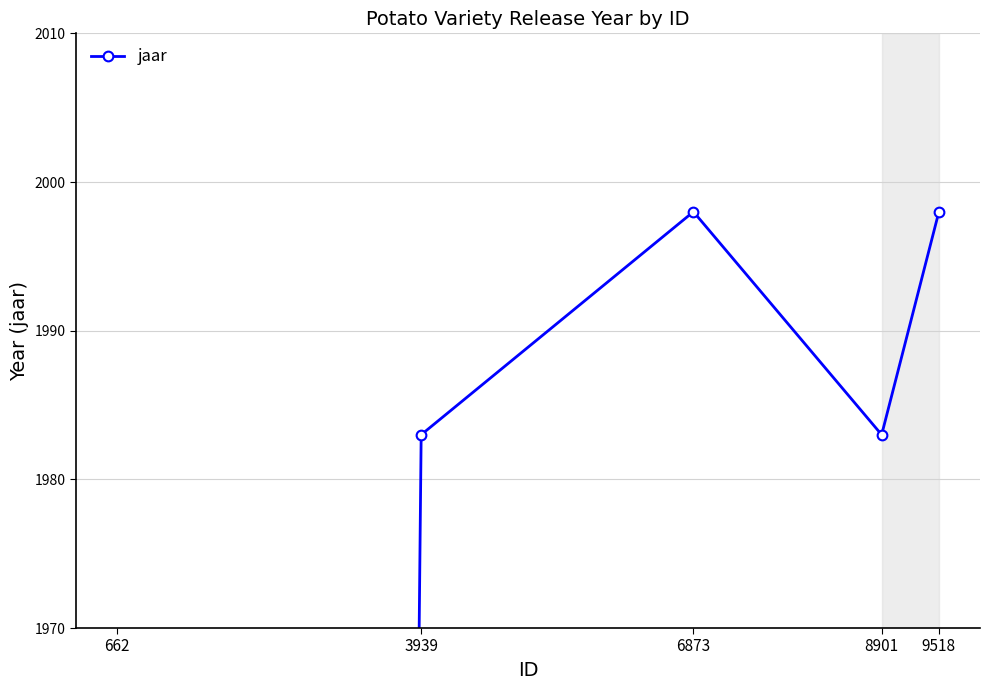

How many points are higher than both their immediate neighbors (excluding endpoints)?

1